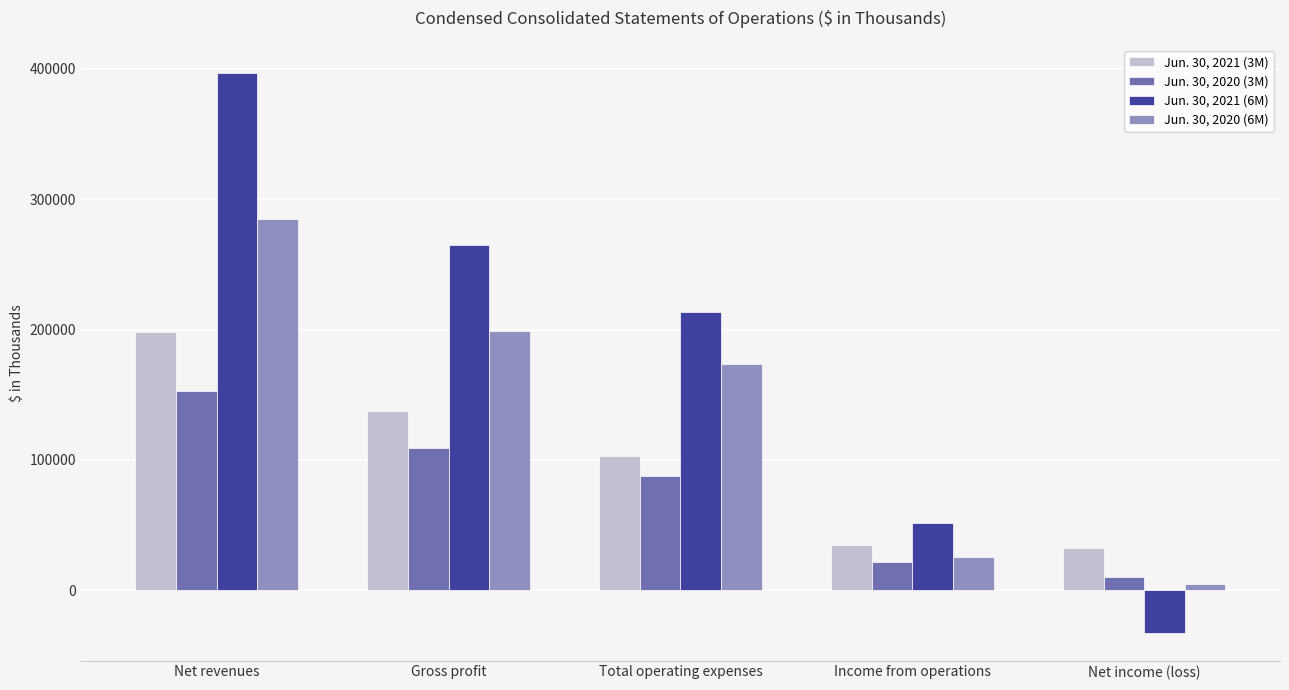

How many data points in Jun. 30, 2020 (6M) are less than 173348?

2